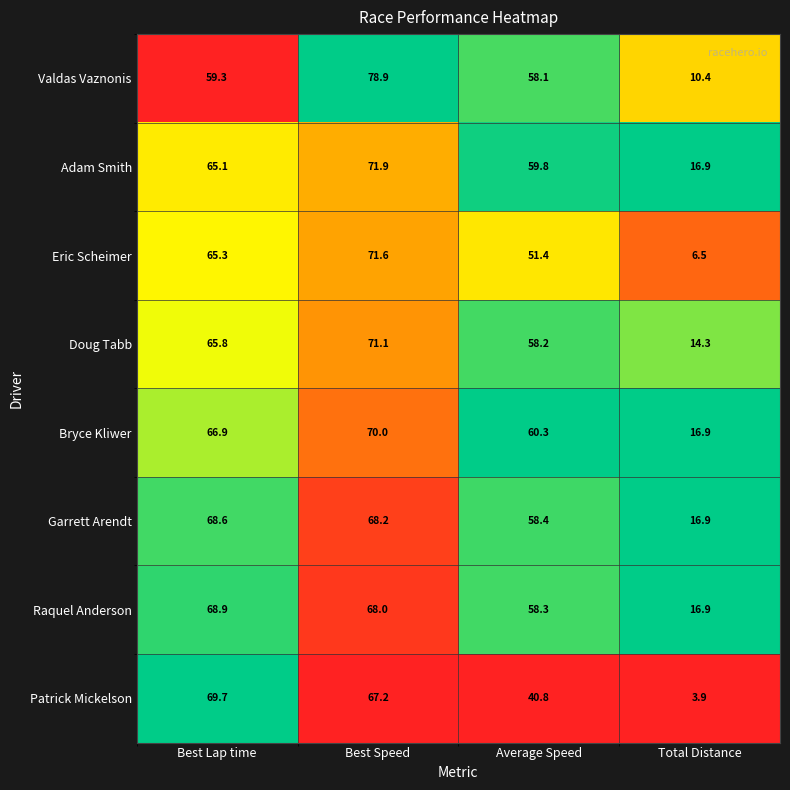

The value of Garrett Arendt at Best Lap time is 68.6. True or false?

True